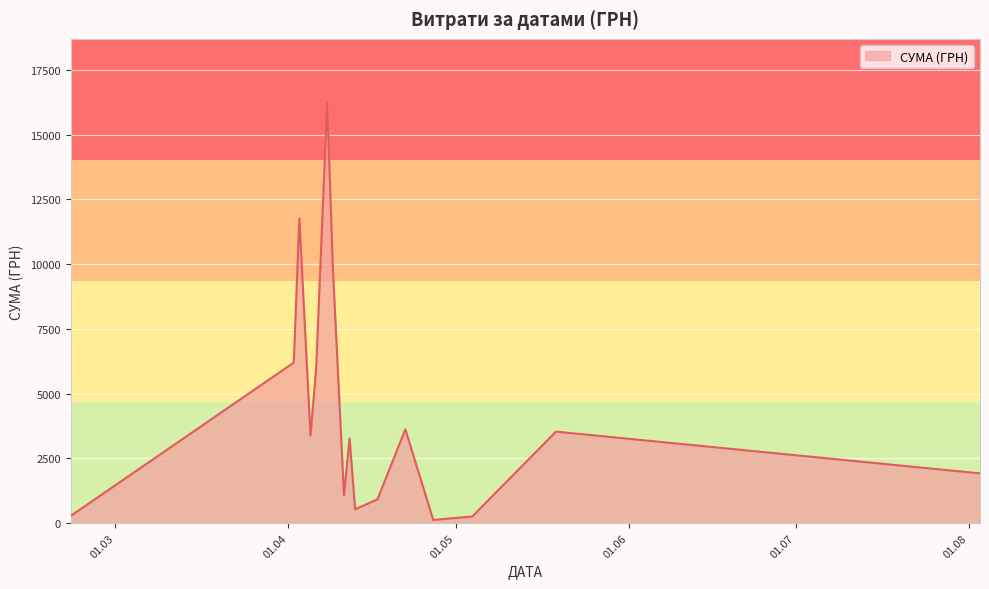

What is the maximum value shown in the chart?

16256.5